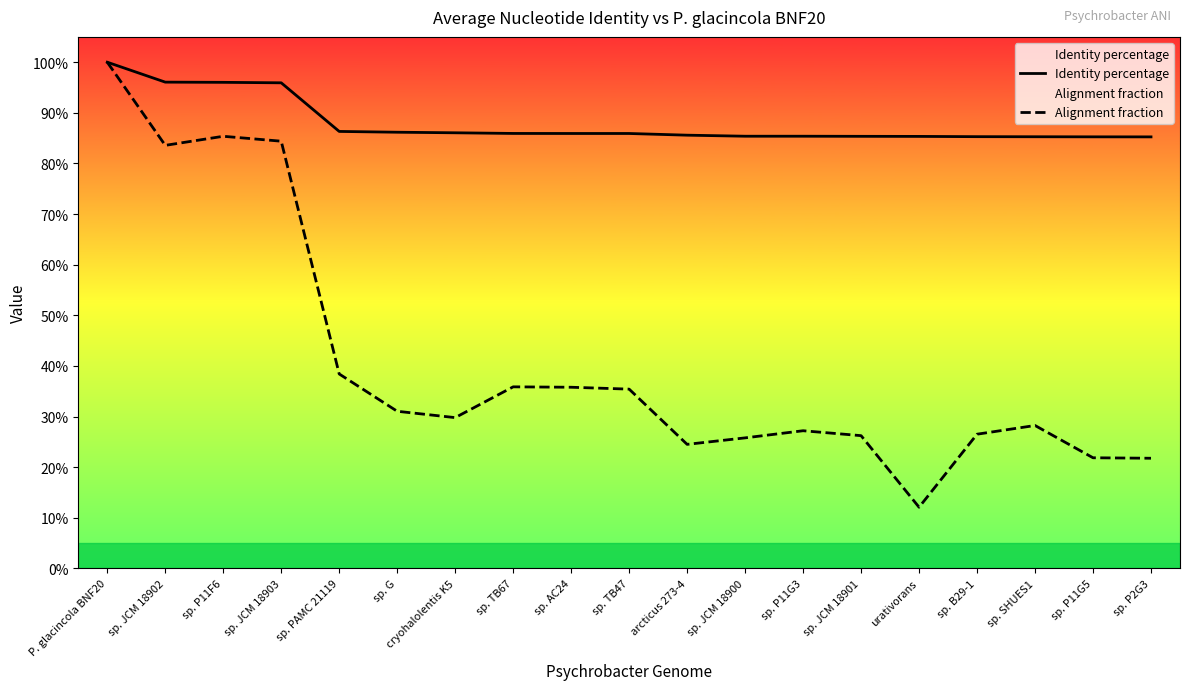

At how many categories does at least one series exceed 0?

19